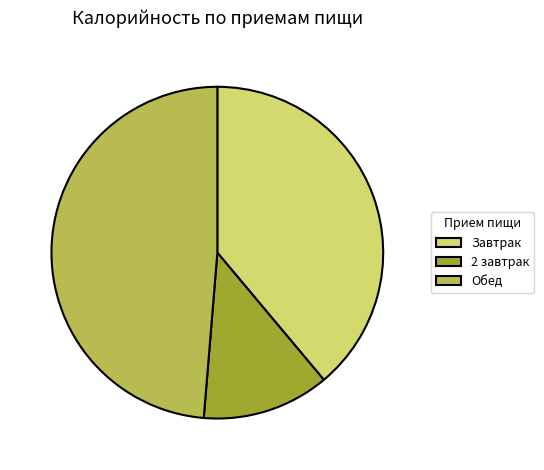

Does any single category account for the majority?

No